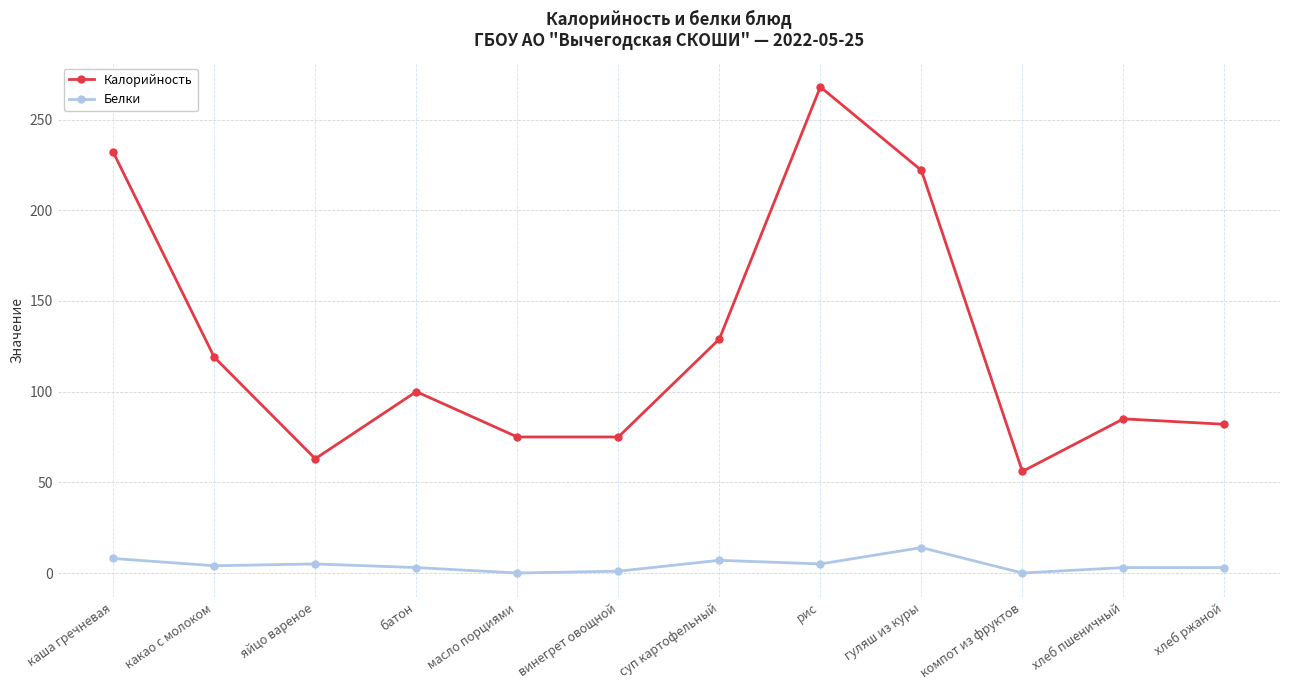

Which series has the widest spread of values?

Калорийность